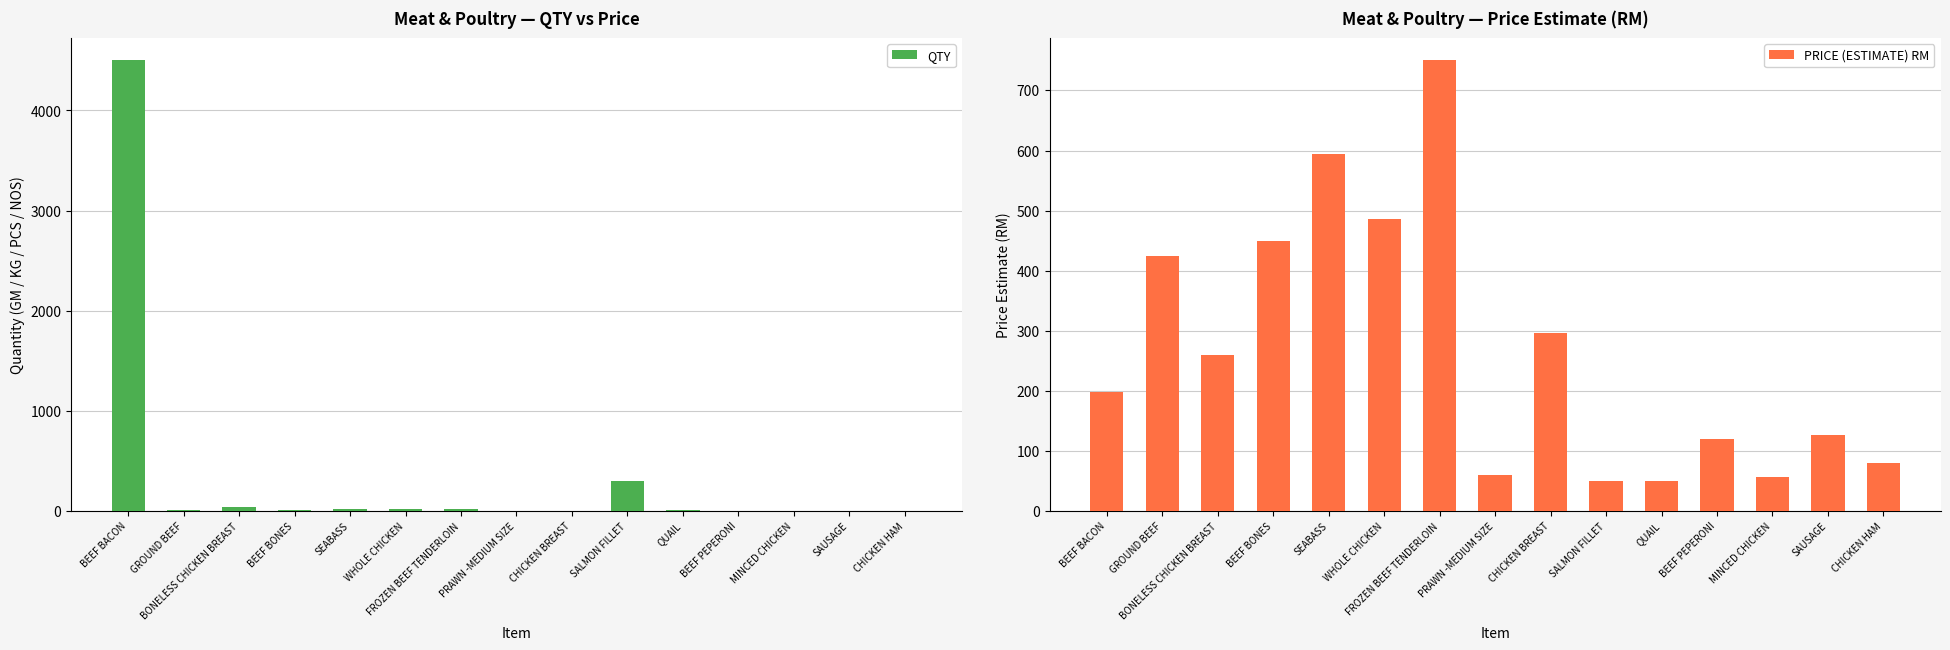

What is the sum of all QTY values?

4959.5